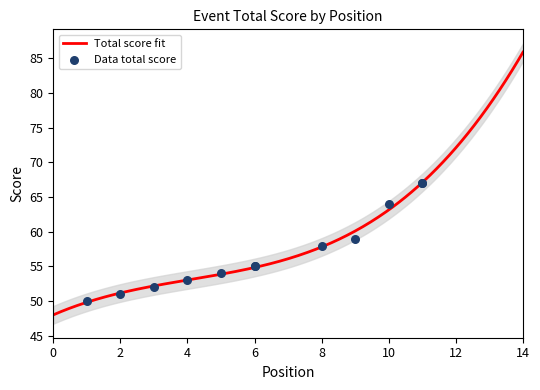

What is the change in value from 3 to 9?

+7